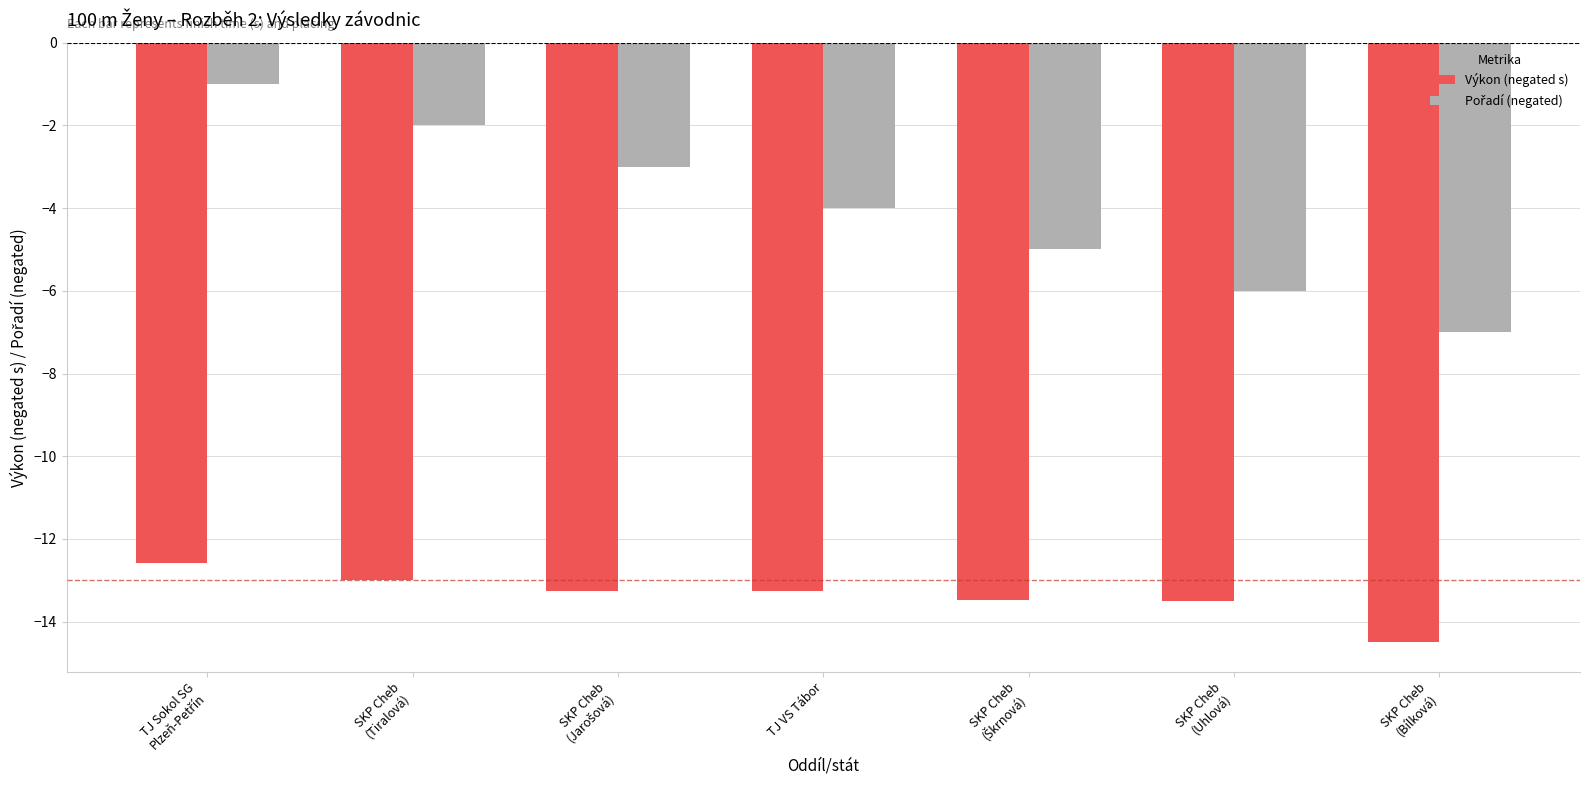

What is the greatest value displayed?

-1.0